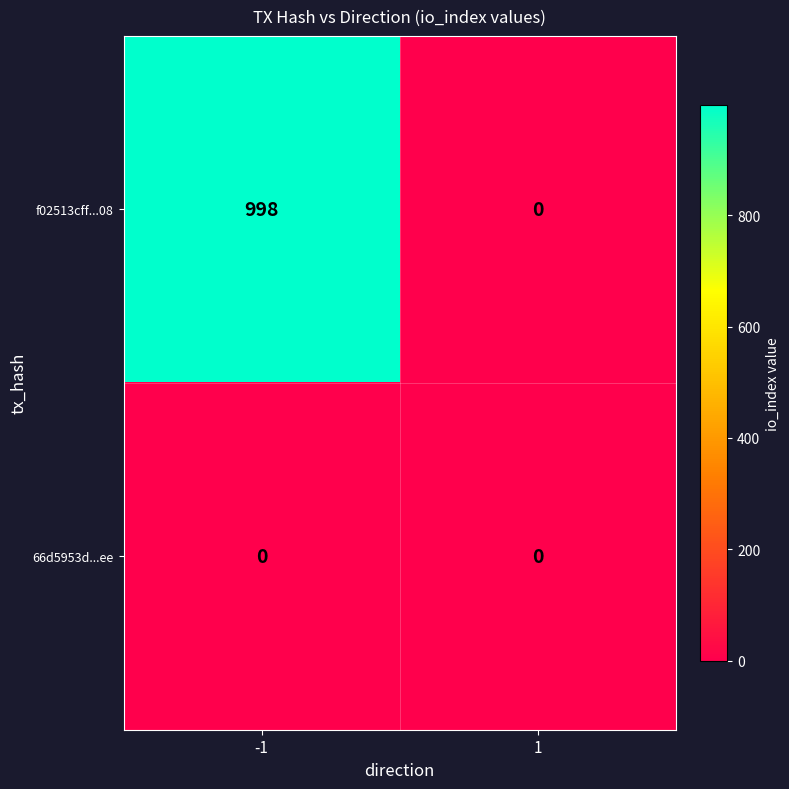

Reading left to right, extract all data points from this chart.

f02513cff...08: -1=998	1=0
66d5953d...ee: -1=0	1=0